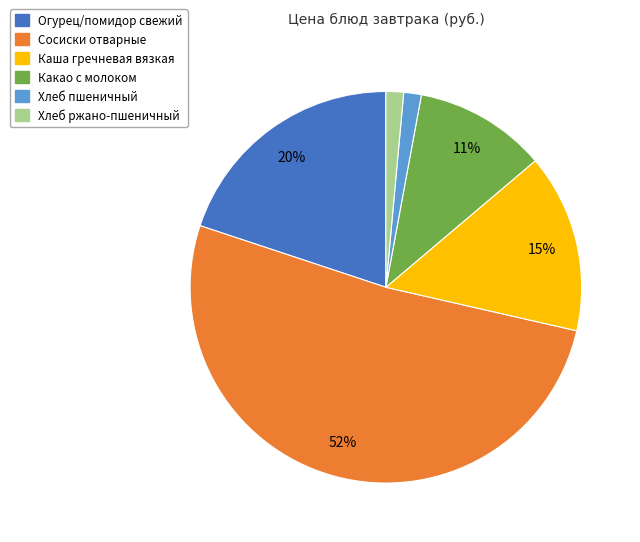

Is it true that Какао с молоком is 11% of the pie?

True